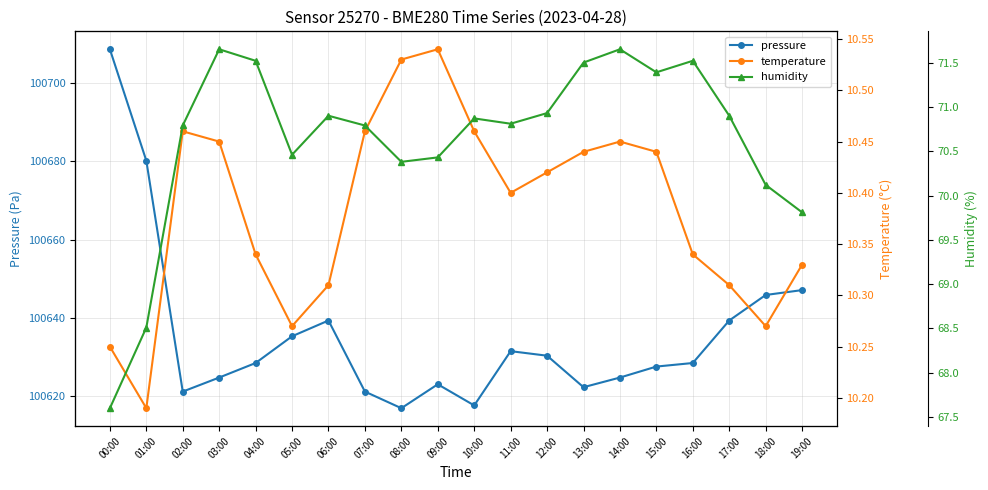

The value of temperature at 04:00 is 10.3. True or false?

True